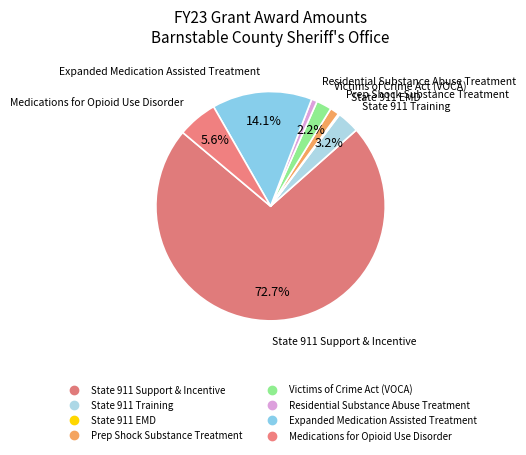

How many slices are in this pie chart?

8